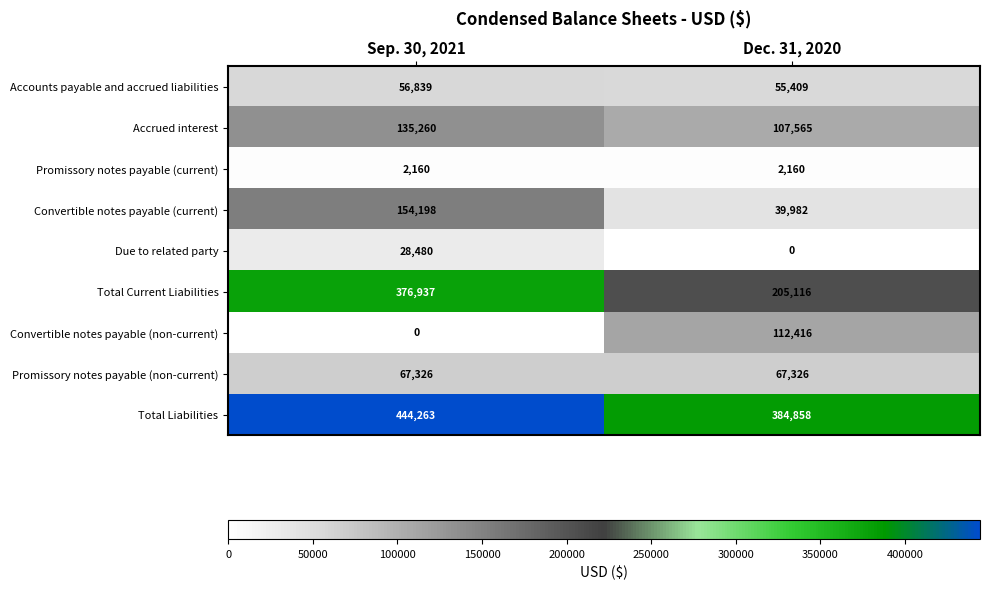

What is the difference between the Accrued interest values at Dec. 31, 2020 and Sep. 30, 2021?

27695